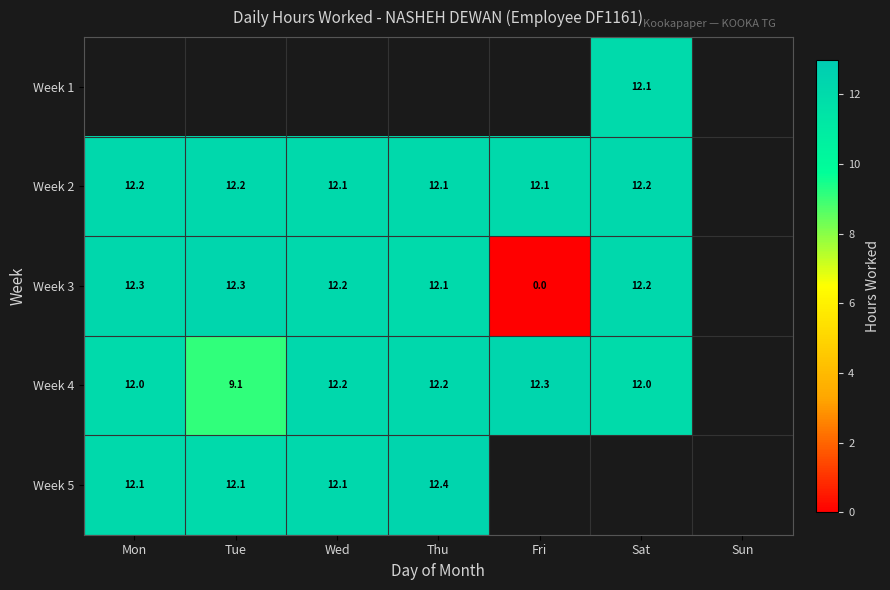

How many values in the Week 5 series exceed 12?

4